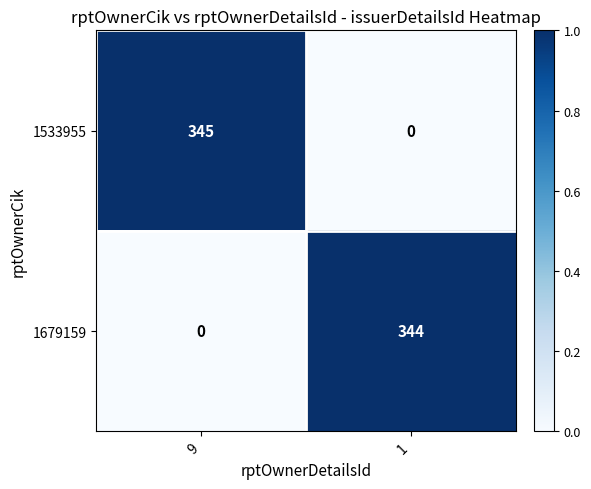

What is the spread (max minus min) of values at 1?

344